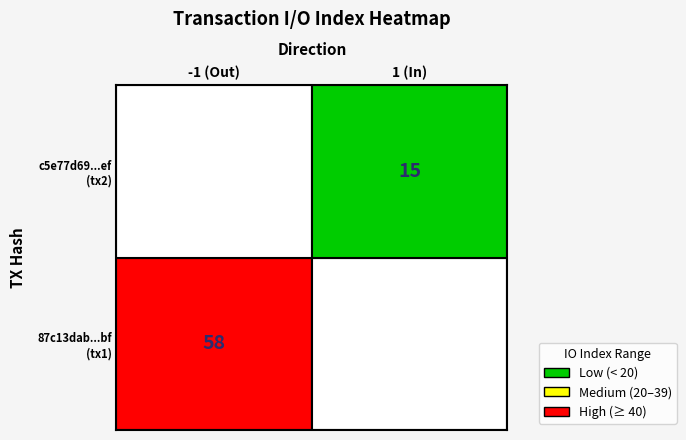

What is the spread (max minus min) of values at io_index?

43